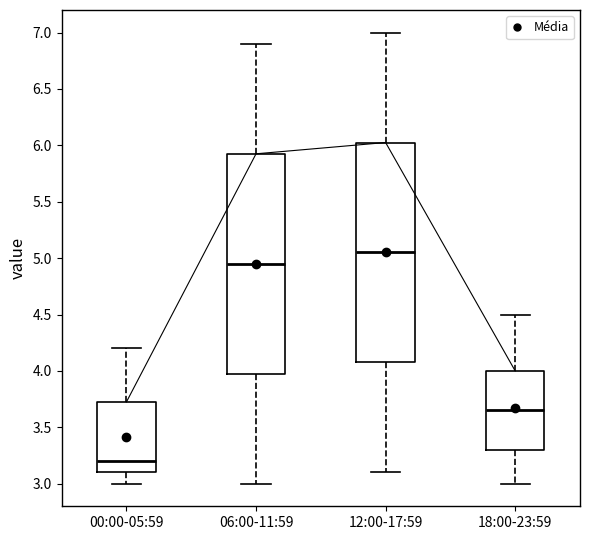

Which box has the lowest median line?

00:00-05:59